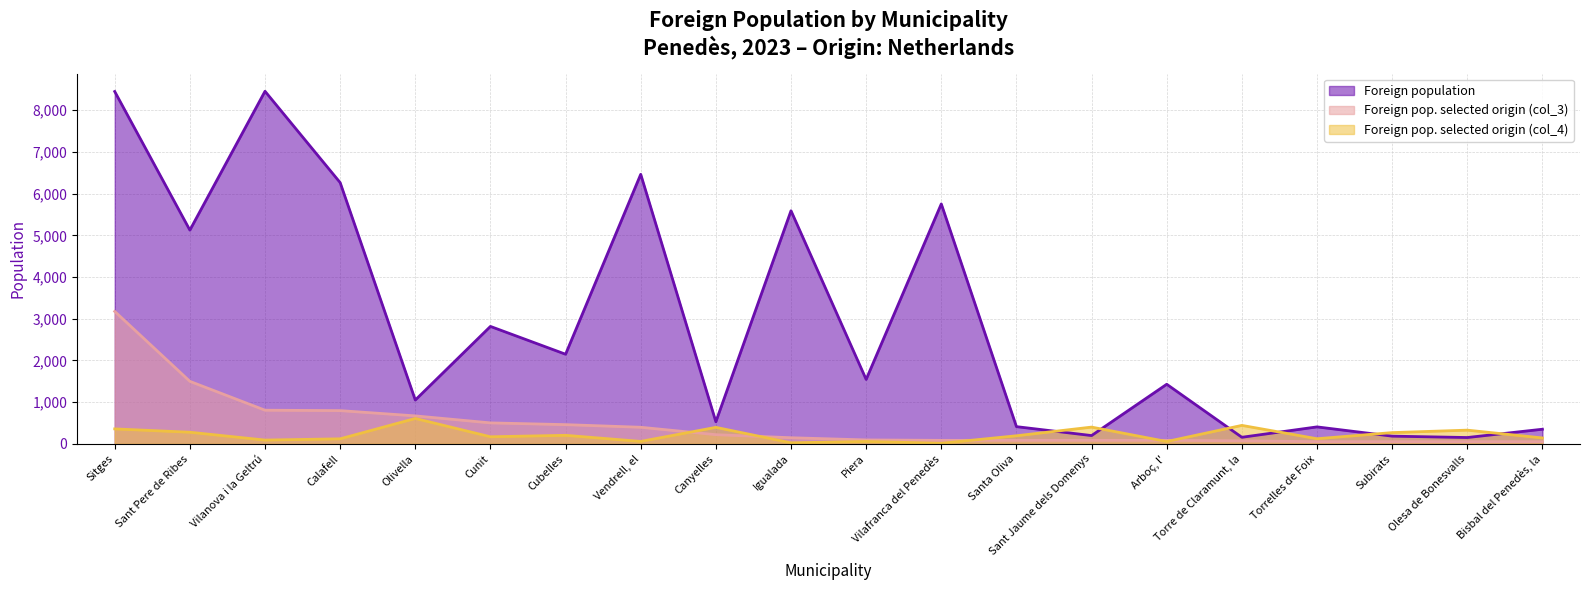

Reading left to right, extract all data points from this chart.

Foreign population: Sitges=8448	Sant Pere de Ribes=5125	Vilanova i la Geltrú=8454	Calafell=6264	Olivella=1051	Cunit=2816	Cubelles=2149	Vendrell, el=6463	Canyelles=530	Igualada=5589	Piera=1545	Vilafranca del Penedès=5753	Santa Oliva=413	Sant Jaume dels Domenys=199	Arboç, l'=1429	Torre de Claramunt, la=158	Torrelles de Foix=407	Subirats=185	Olesa de Bonesvalls=152	Bisbal del Penedès, la=351
Foreign pop. selected origin (col_3): Sitges=3176	Sant Pere de Ribes=1499	Vilanova i la Geltrú=807	Calafell=797	Olivella=671	Cunit=503	Cubelles=461	Vendrell, el=398	Canyelles=220	Igualada=147	Piera=94	Vilafranca del Penedès=84	Santa Oliva=84	Sant Jaume dels Domenys=84	Arboç, l'=84	Torre de Claramunt, la=73	Torrelles de Foix=52	Subirats=52	Olesa de Bonesvalls=52	Bisbal del Penedès, la=52
Foreign pop. selected origin (col_4): Sitges=359	Sant Pere de Ribes=279	Vilanova i la Geltrú=91	Calafell=121	Olivella=609	Cunit=170	Cubelles=205	Vendrell, el=59	Canyelles=396	Igualada=25	Piera=58	Vilafranca del Penedès=14	Santa Oliva=194	Sant Jaume dels Domenys=402	Arboç, l'=56	Torre de Claramunt, la=443	Torrelles de Foix=123	Subirats=270	Olesa de Bonesvalls=329	Bisbal del Penedès, la=142